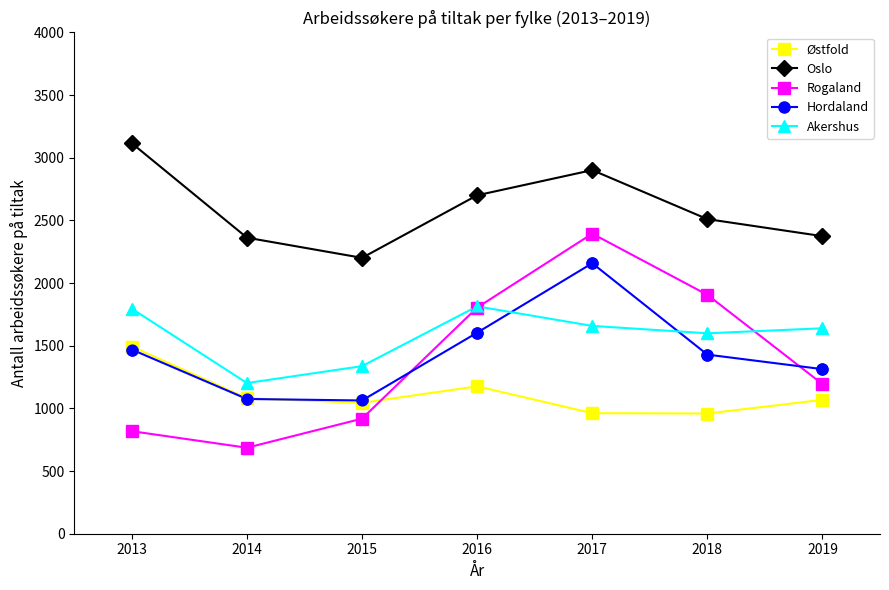

What are all the series names shown in the legend?

Østfold, Oslo, Rogaland, Hordaland, Akershus